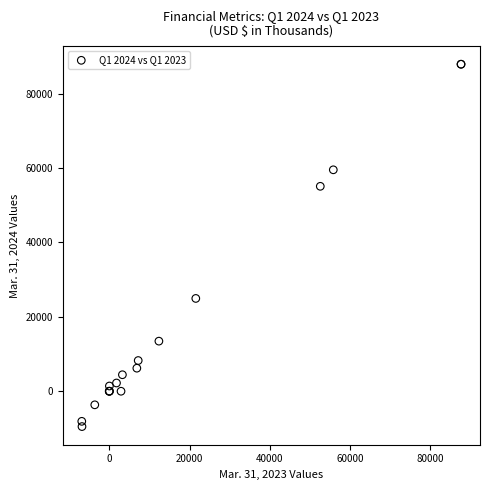

What Y value in the scatter plot is closest to 39195?

24943.0